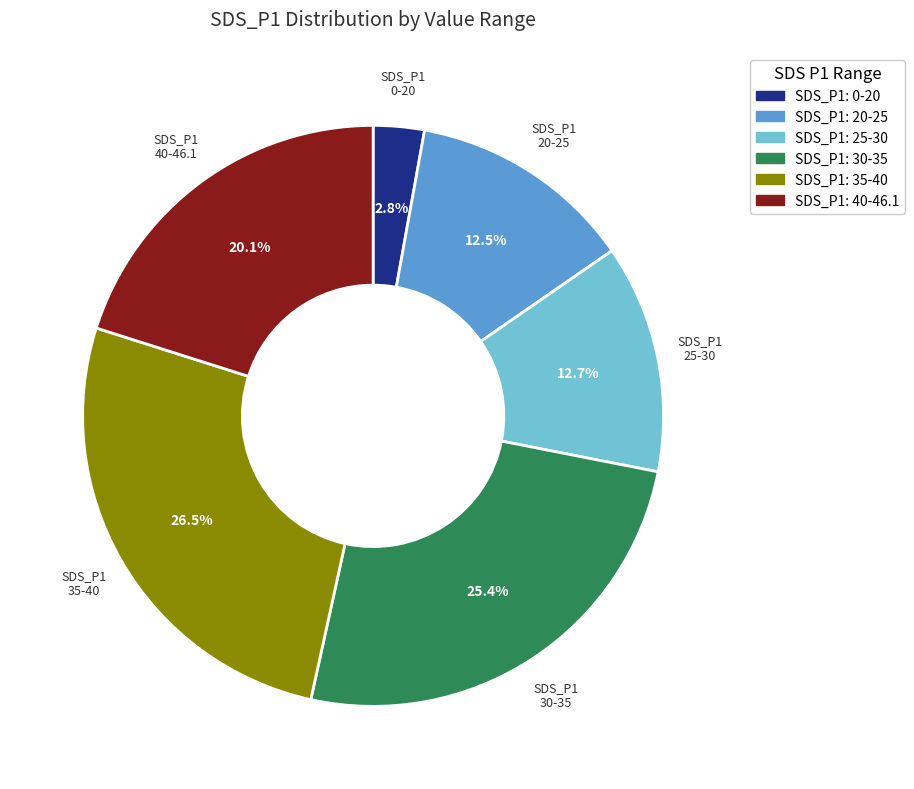

Does any single category account for the majority?

No